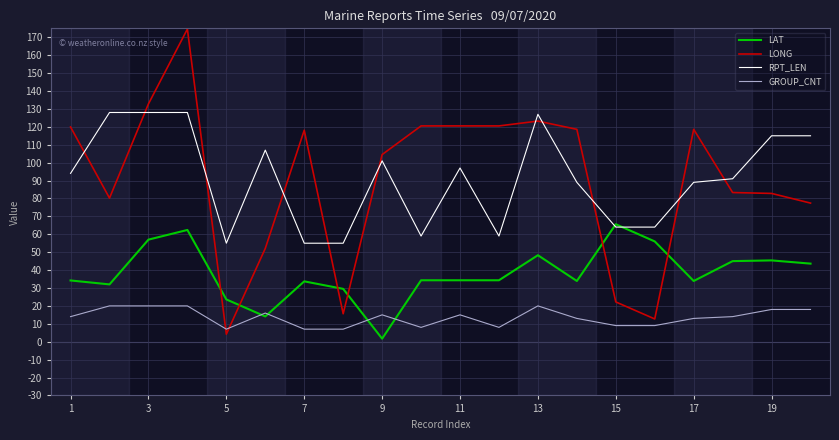

What is the minimum value for RPT_LEN?

55.0